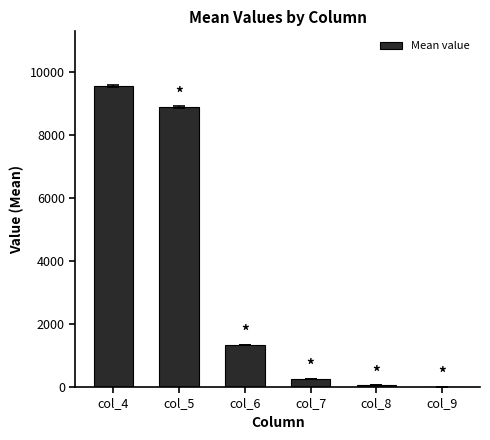

The value at col_6 is 1338.4. True or false?

True